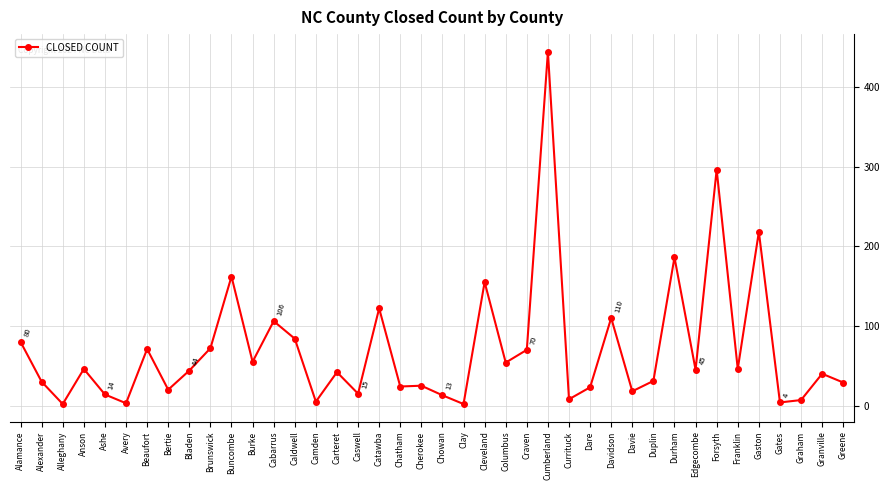

Where is the first local minimum?

Alleghany